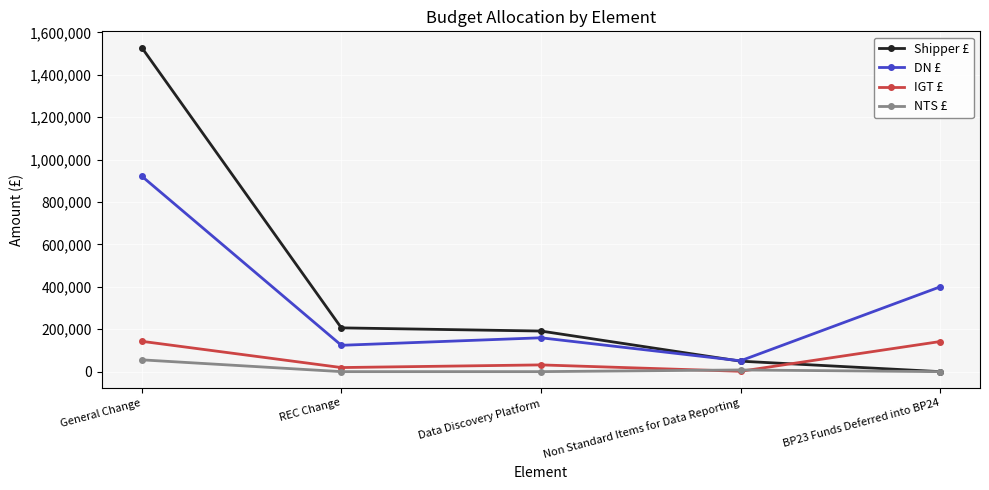

What is the value of the DN £ point at the 4th from the left?

51040